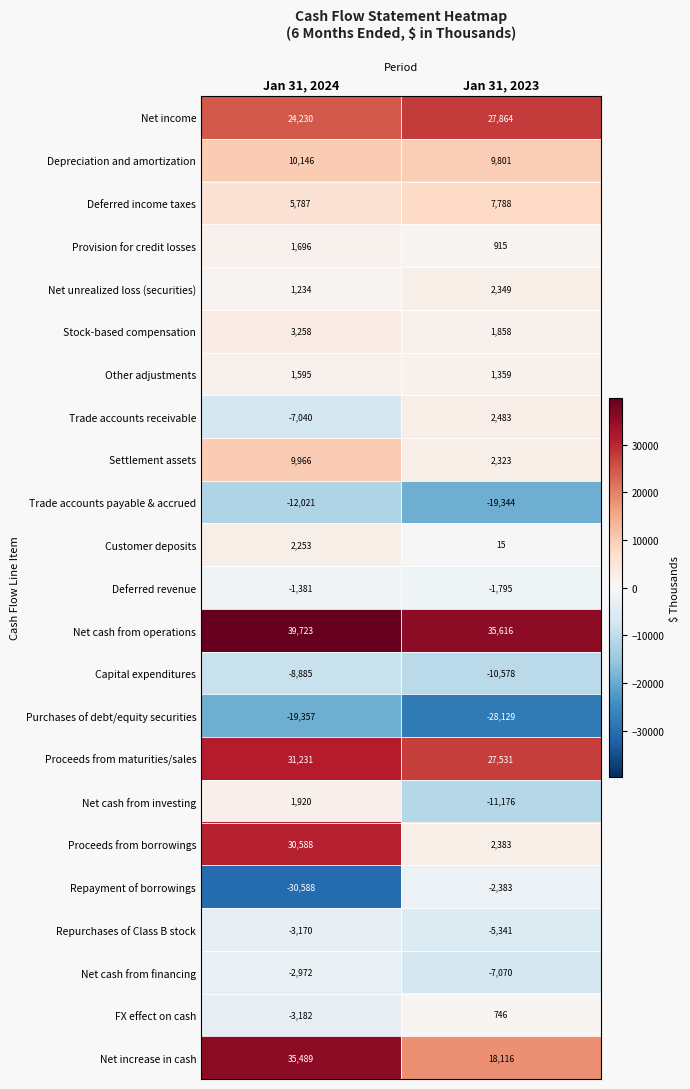

What is the difference between the Depreciation and amortization values at Jan 31, 2023 and Jan 31, 2024?

345